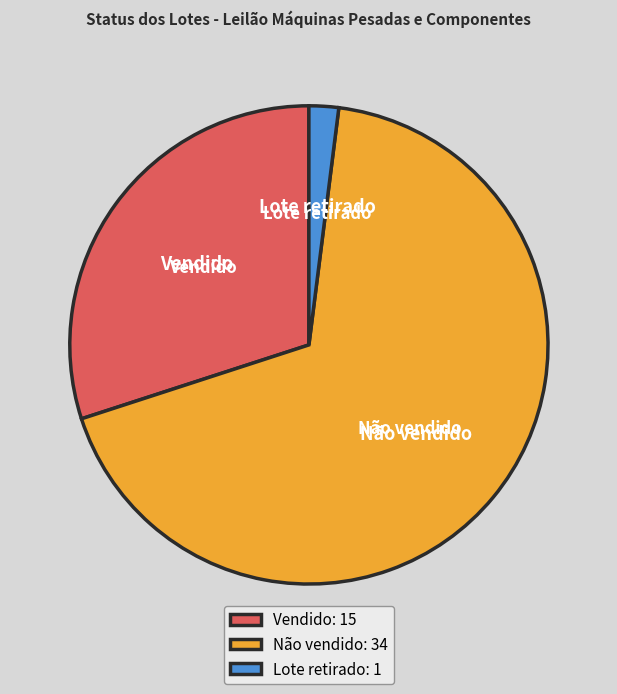

What is the largest slice in the pie chart?

Não vendido